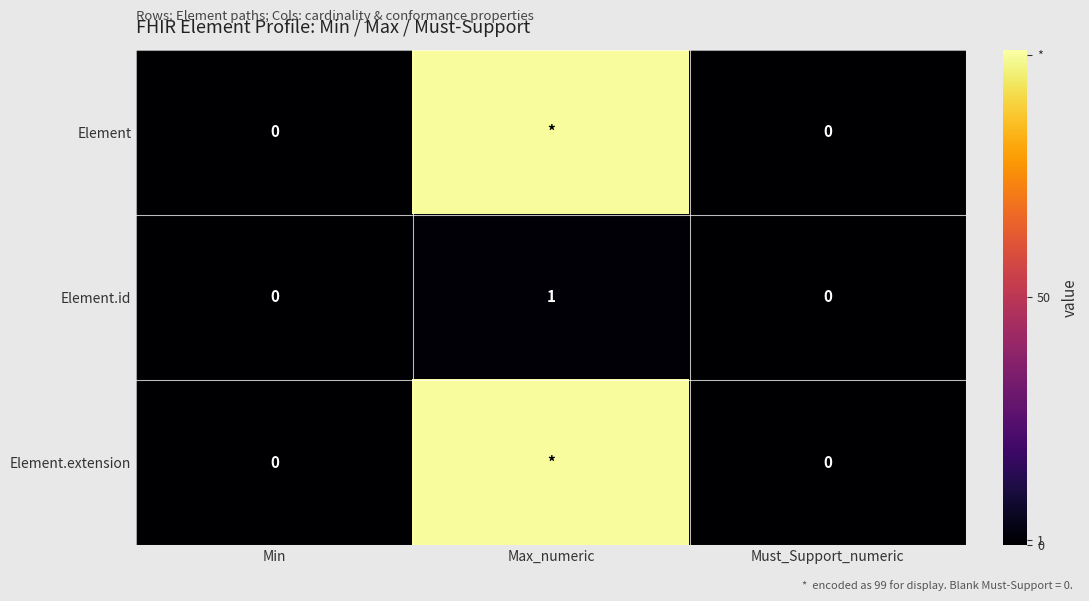

How many Element.id values are between 0 and 1?

3